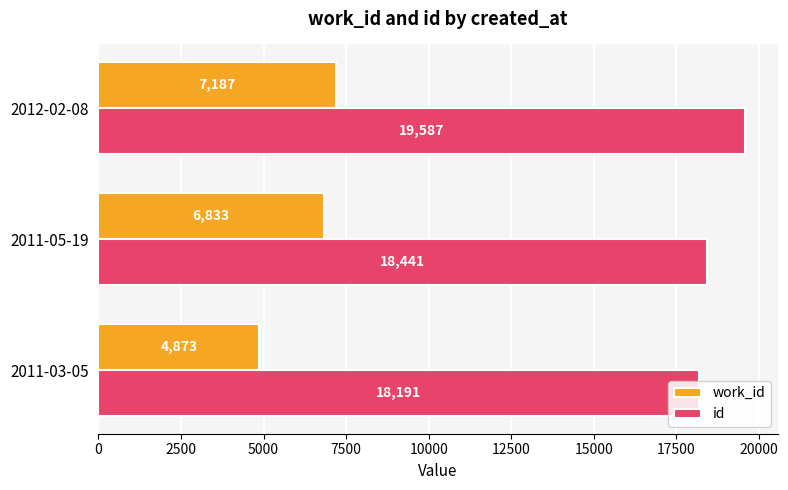

What is the difference between the highest and lowest values at 2012-02-08?

12400